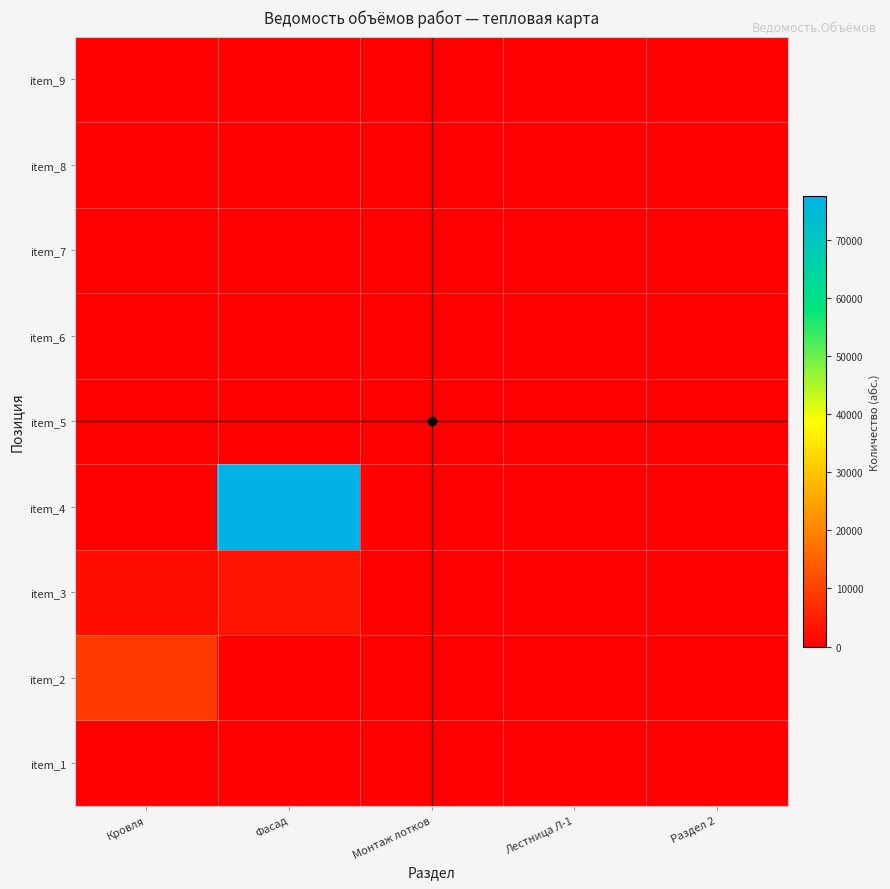

At how many categories does at least one series exceed 68197?

1